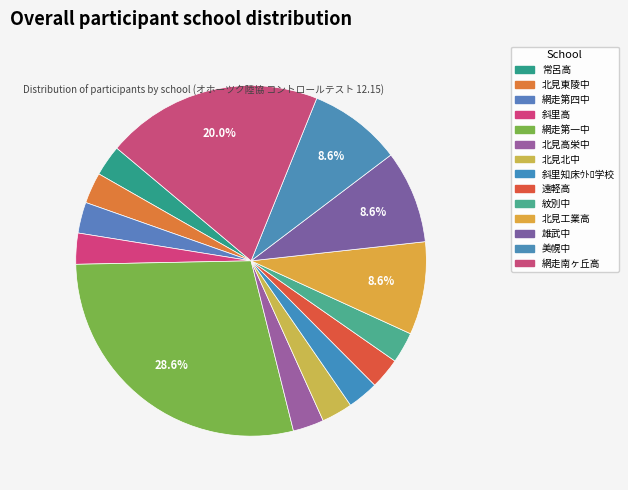

What is the largest slice in the pie chart?

網走第一中